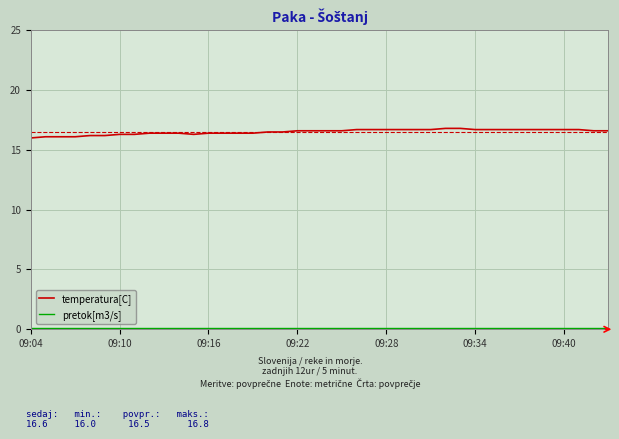

Which series has the widest spread of values?

temperatura[C]